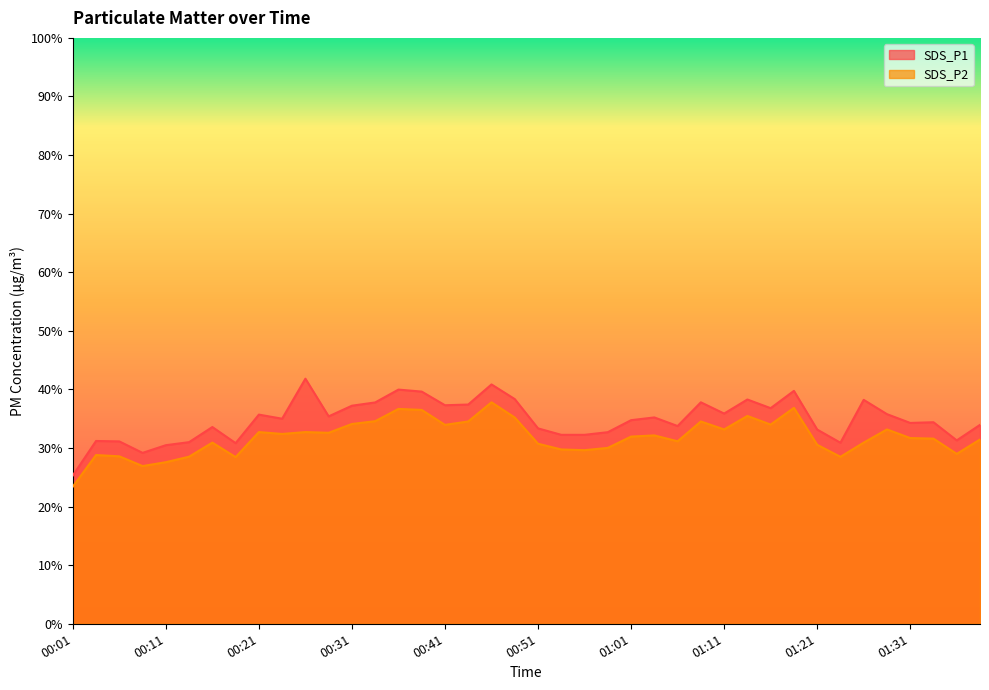

Does the chart display data point markers on the line(s)?

No